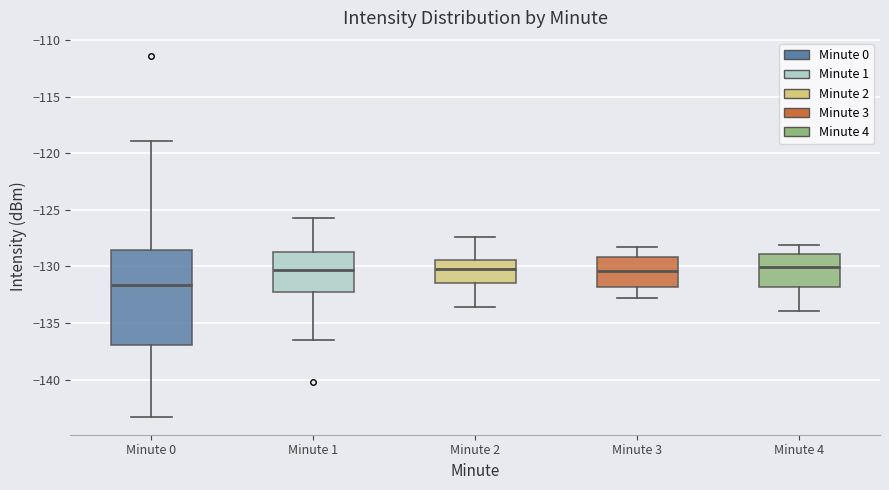

Reading left to right, transcribe this box plot: for each box, give where its median line is, the range the box spans, and where its two whiskers end, as read against the y-axis. The values are not printed on the chart, so give them approximately, as read against the axis.

Minute 0: median -131.5, box -137.0 to -128.5, whiskers -143.5 to -119.0
Minute 1: median -130.5, box -132.5 to -128.5, whiskers -136.5 to -125.5
Minute 2: median -130.0, box -131.5 to -129.5, whiskers -133.5 to -127.5
Minute 3: median -130.5, box -132.0 to -129.0, whiskers -133.0 to -128.5
Minute 4: median -130.0, box -132.0 to -129.0, whiskers -134.0 to -128.0